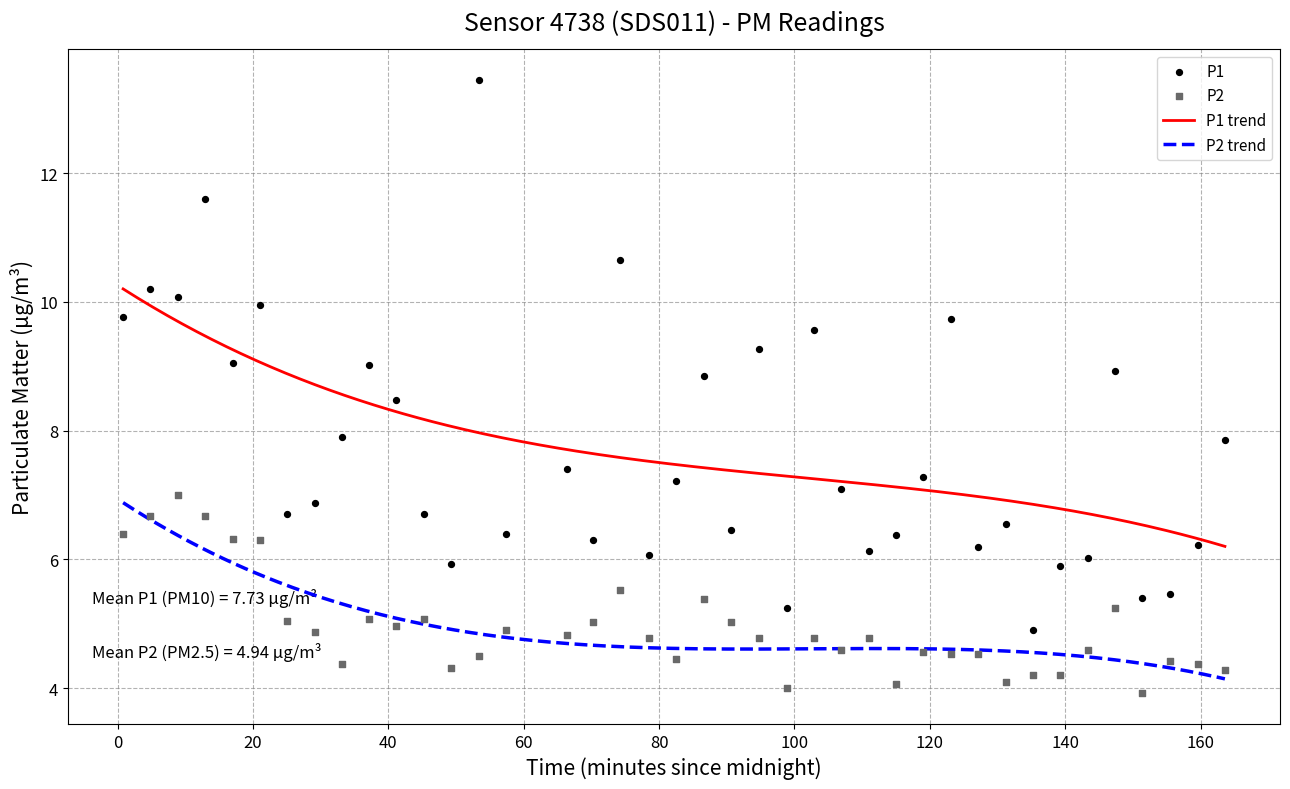

True or false: P1 trend and P2 trend cross at least once.

False